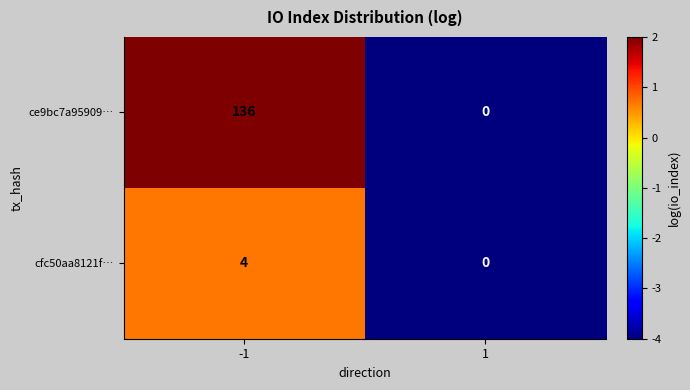

How many categories are shown in the chart?

2